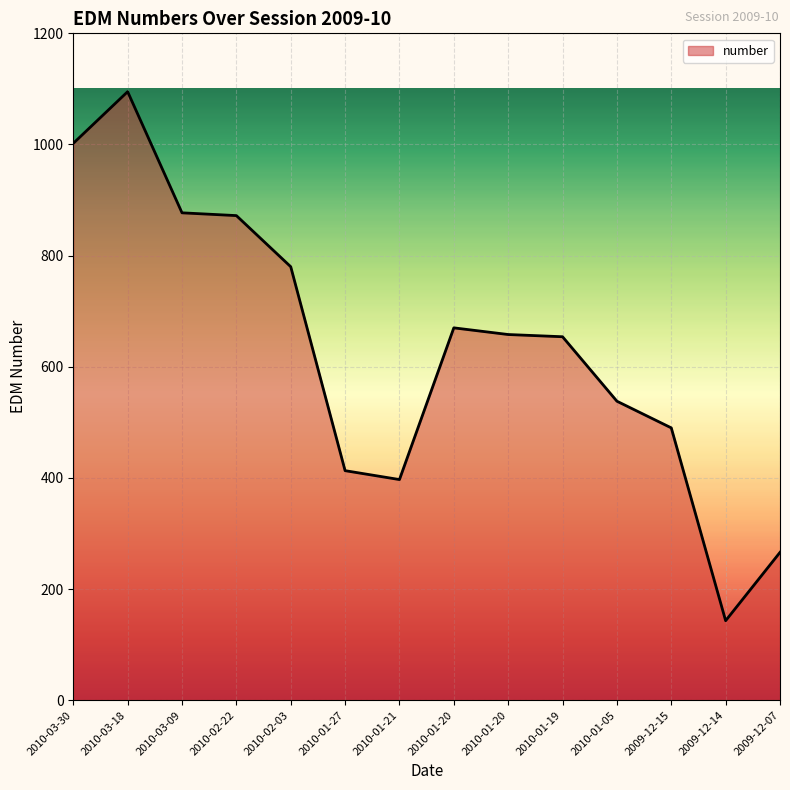

Between 2009-12-15 and 2010-01-20, which is larger?

2010-01-20